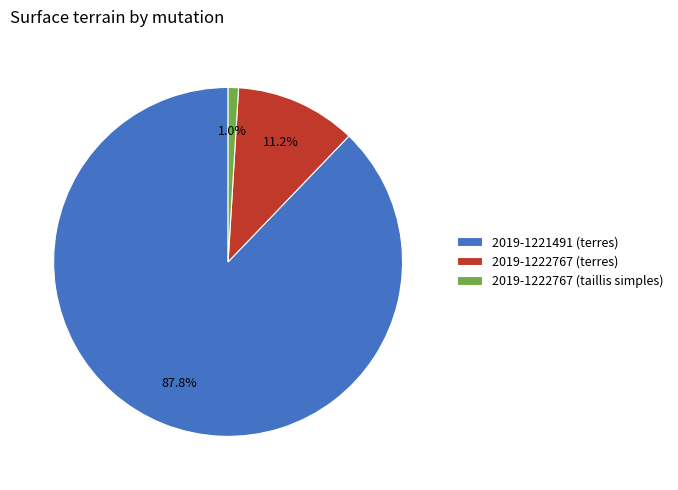

To the nearest percent, what is the difference between the 2019-1221491 (terres) and 2019-1222767 (taillis simples) slice percentages?

87%